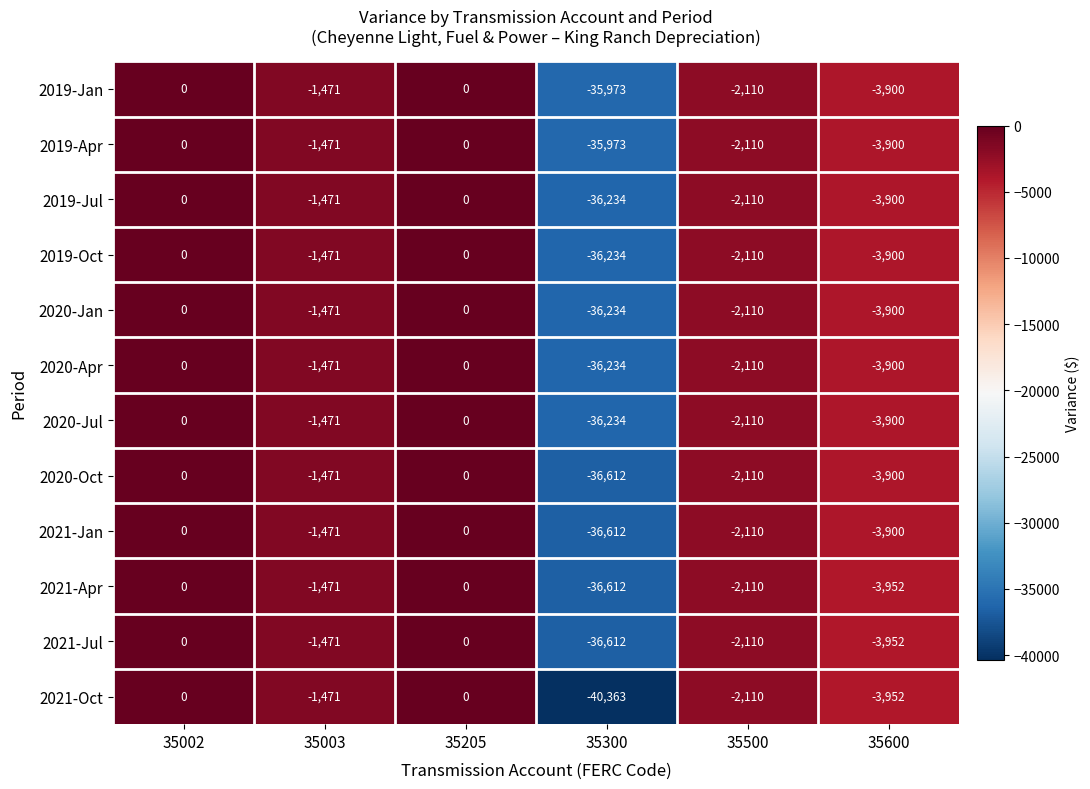

At which label does 2020-Apr first exceed -1471?

35002